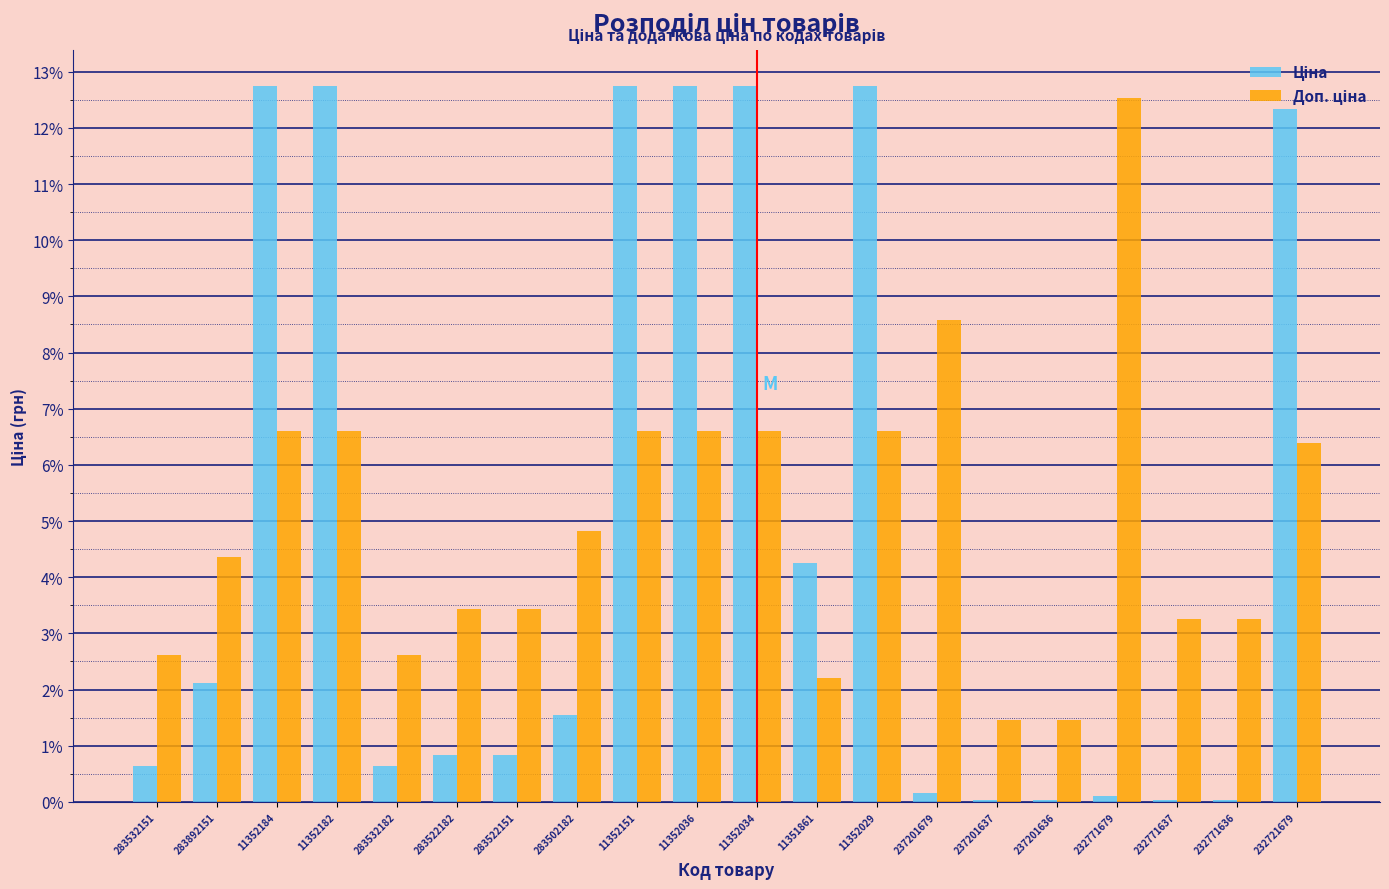

What is the maximum value shown in the chart?

12.7